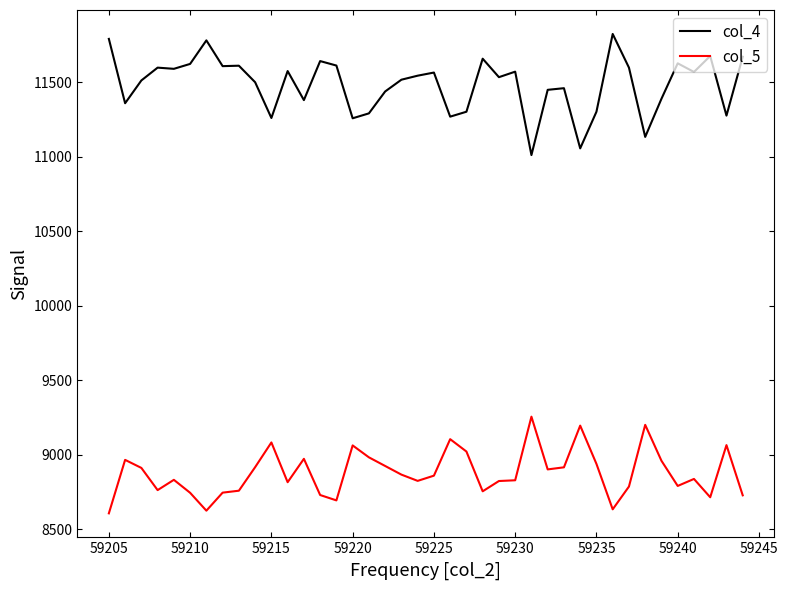

List the series in order of their peak value, lowest first.

col_5, col_4